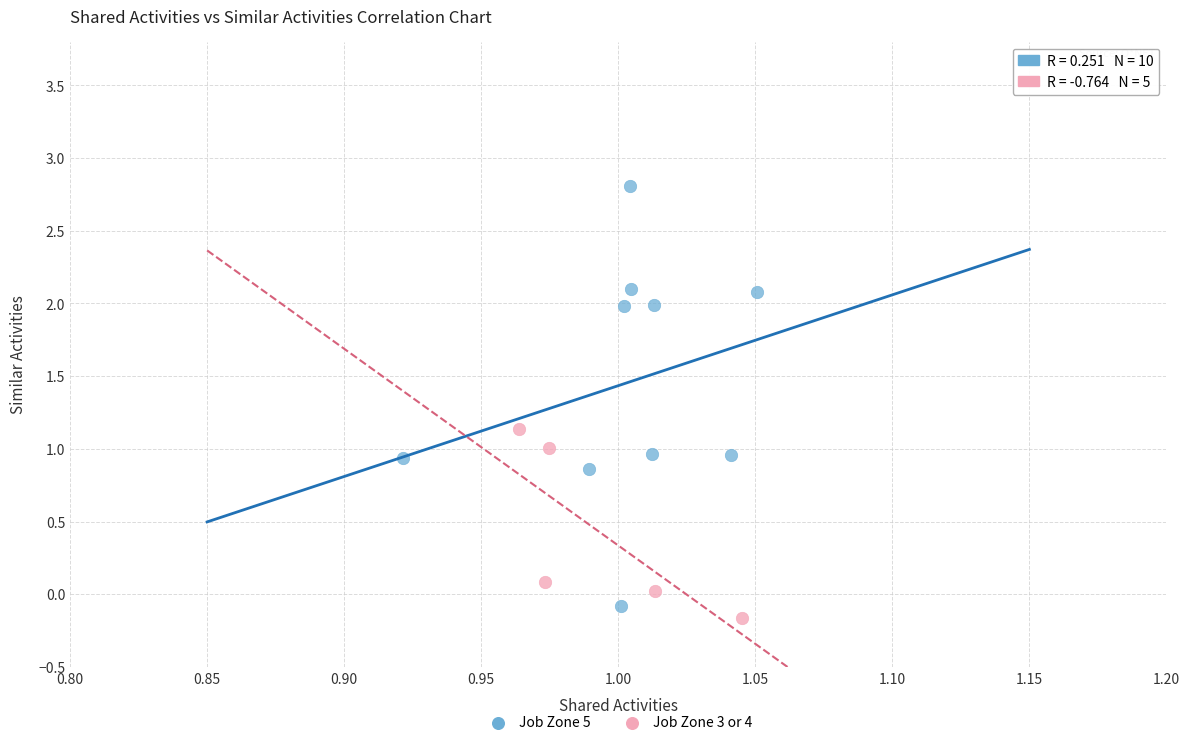

Which series contains the lowest Y value?

Job Zone 3 or 4